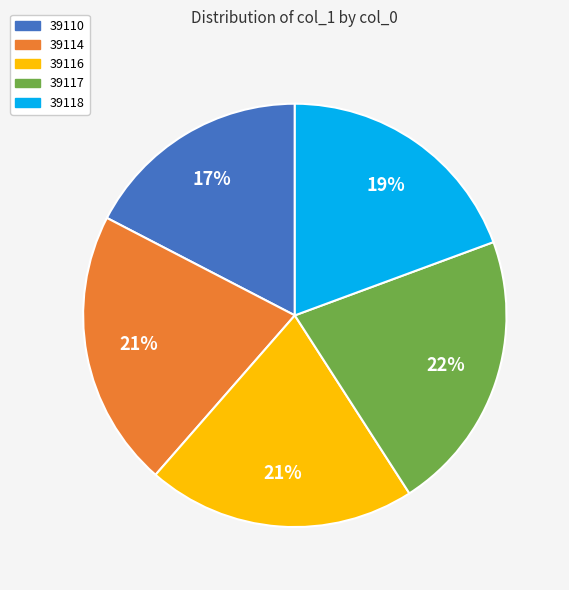

Combined, do 39116 and 39110 account for over 50%?

No